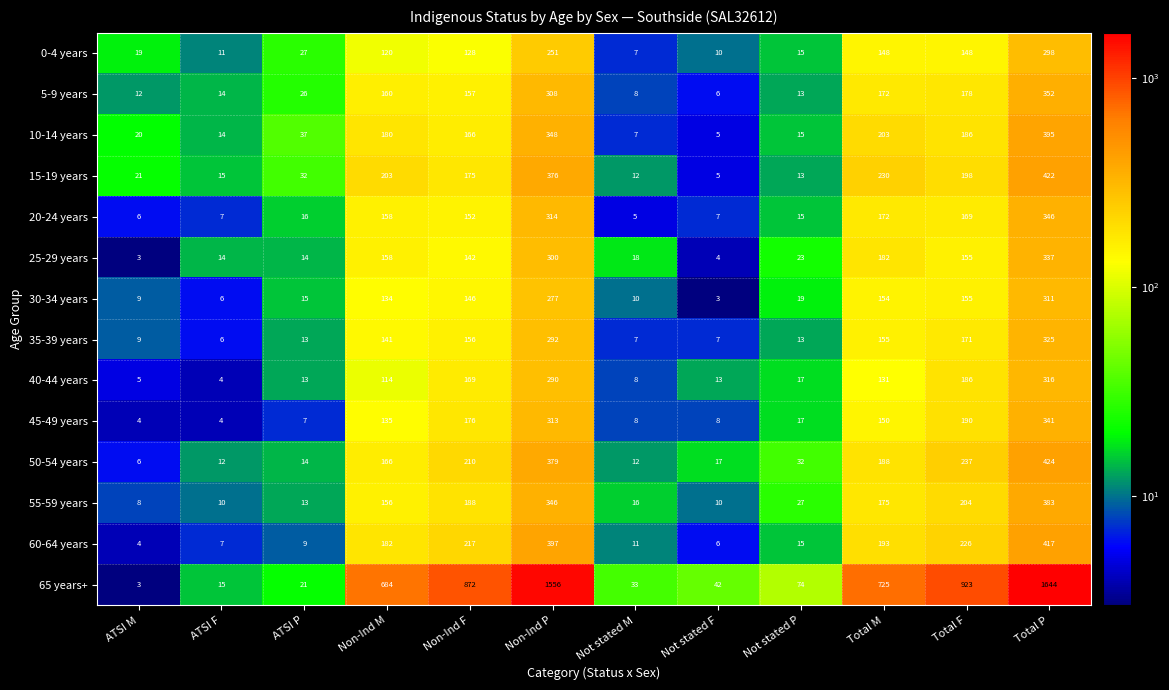

What is the sum of all 60-64 years values?

1684